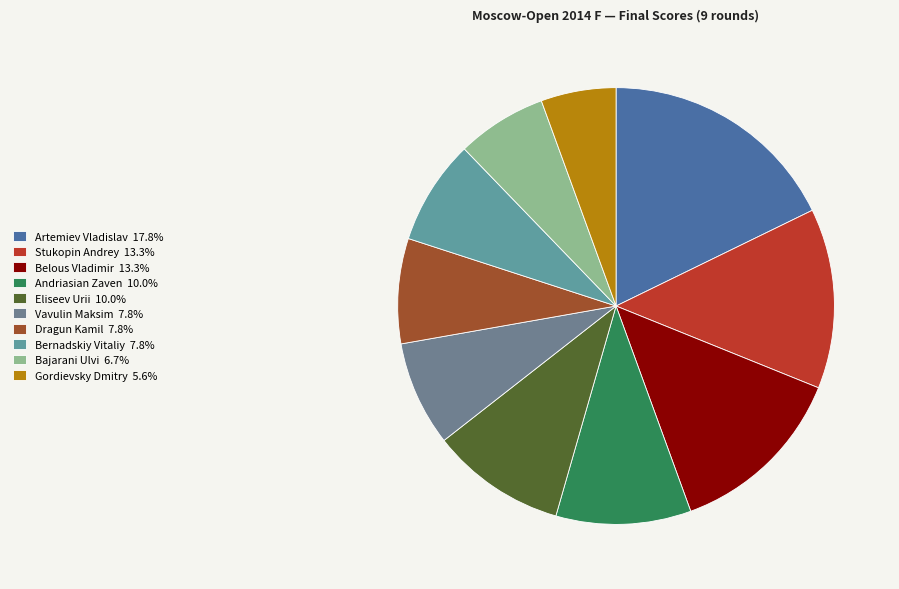

Is it true that Dragun Kamil is 8% of the pie?

True